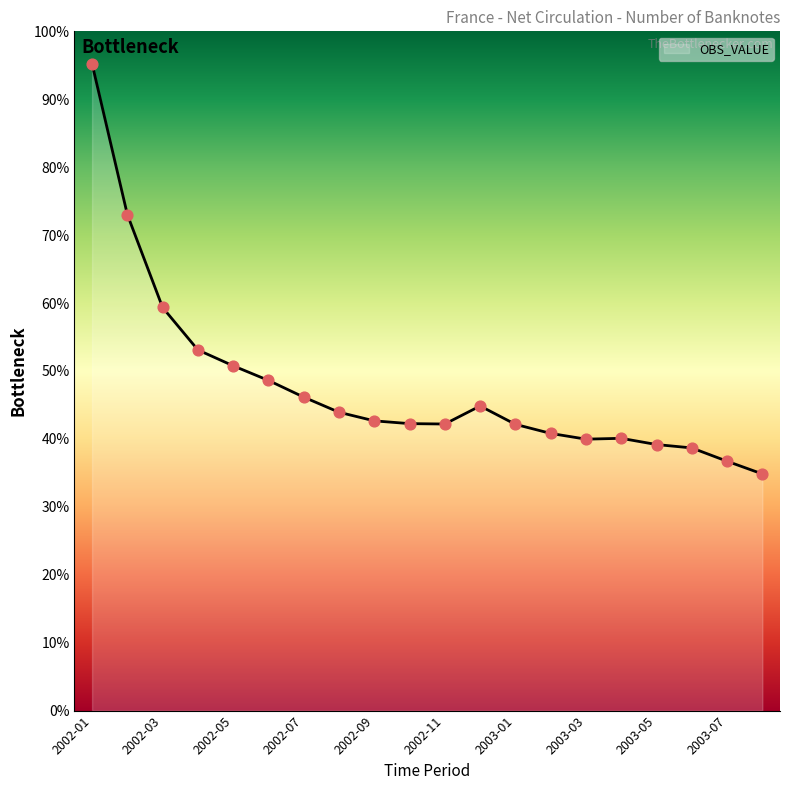

Does the chart have visible grid lines?

No